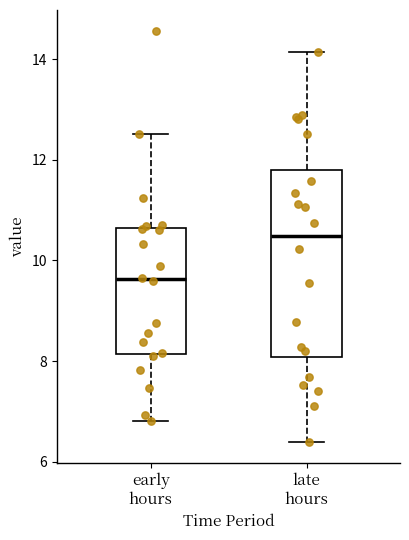

Which box is the tallest, from its lower edge to its upper edge?

late hours